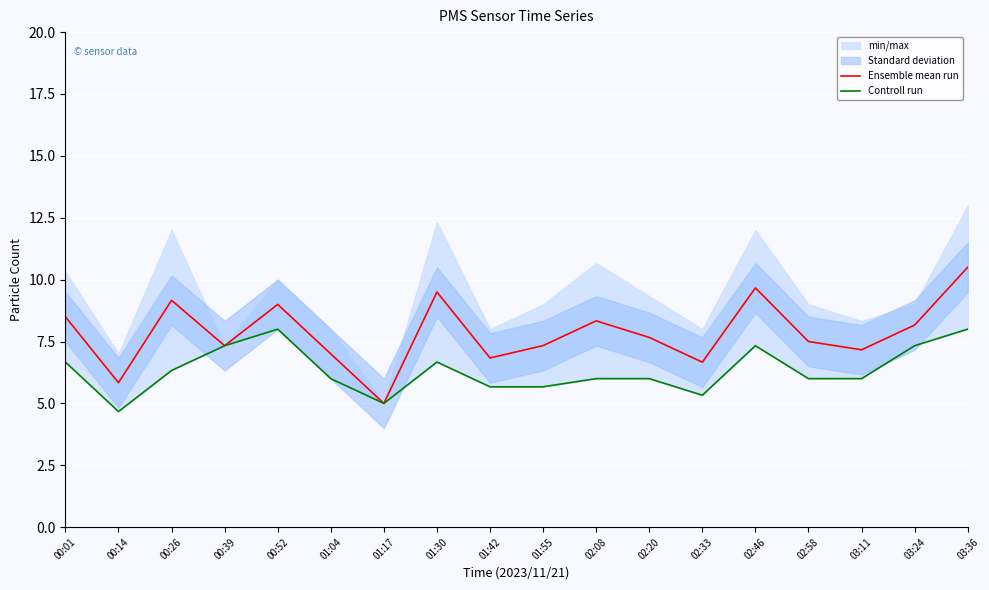

Rank the categories by Ensemble mean run value from lowest to highest.

01:17, 00:14, 02:33, 01:42, 01:04, 03:11, 00:39, 01:55, 02:58, 02:20, 03:24, 02:08, 00:01, 00:52, 00:26, 01:30, 02:46, 03:36